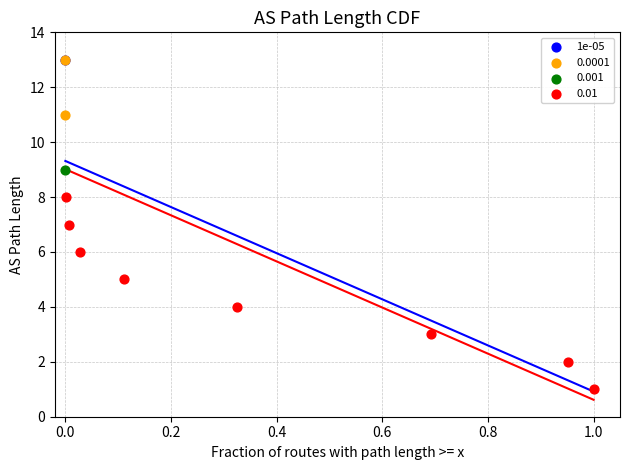

Which series contains the lowest Y value?

0.01